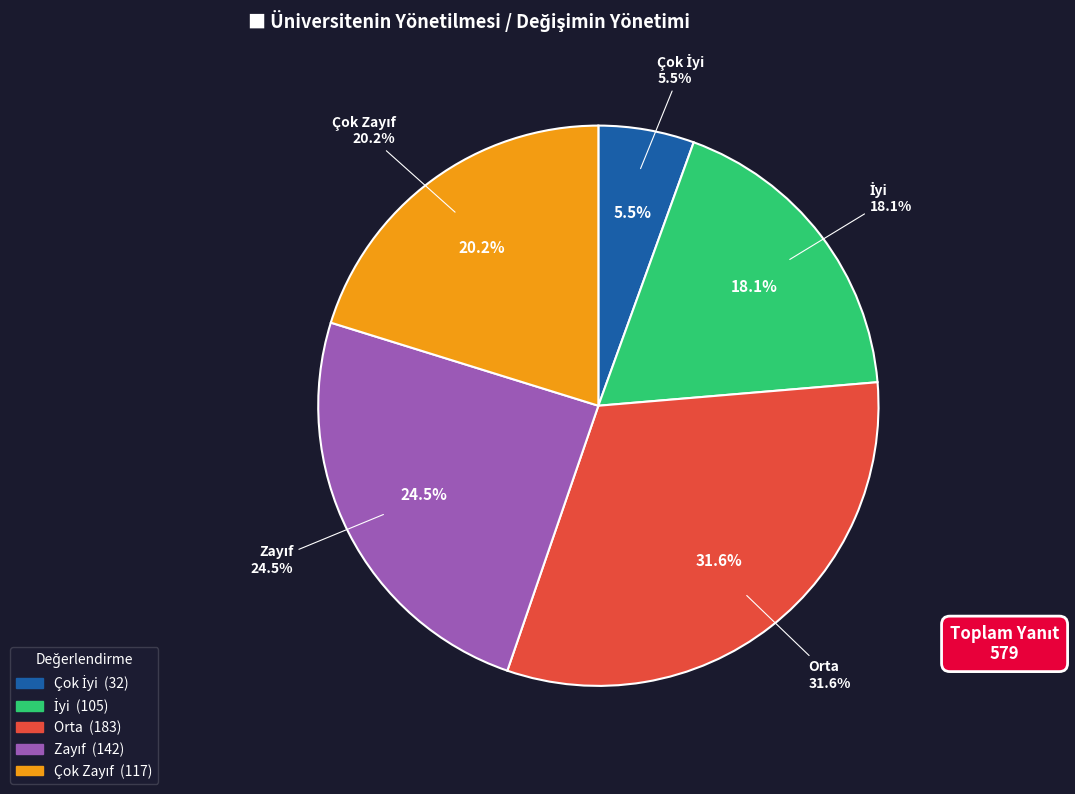

Between Orta and Zayıf, which is larger?

Orta